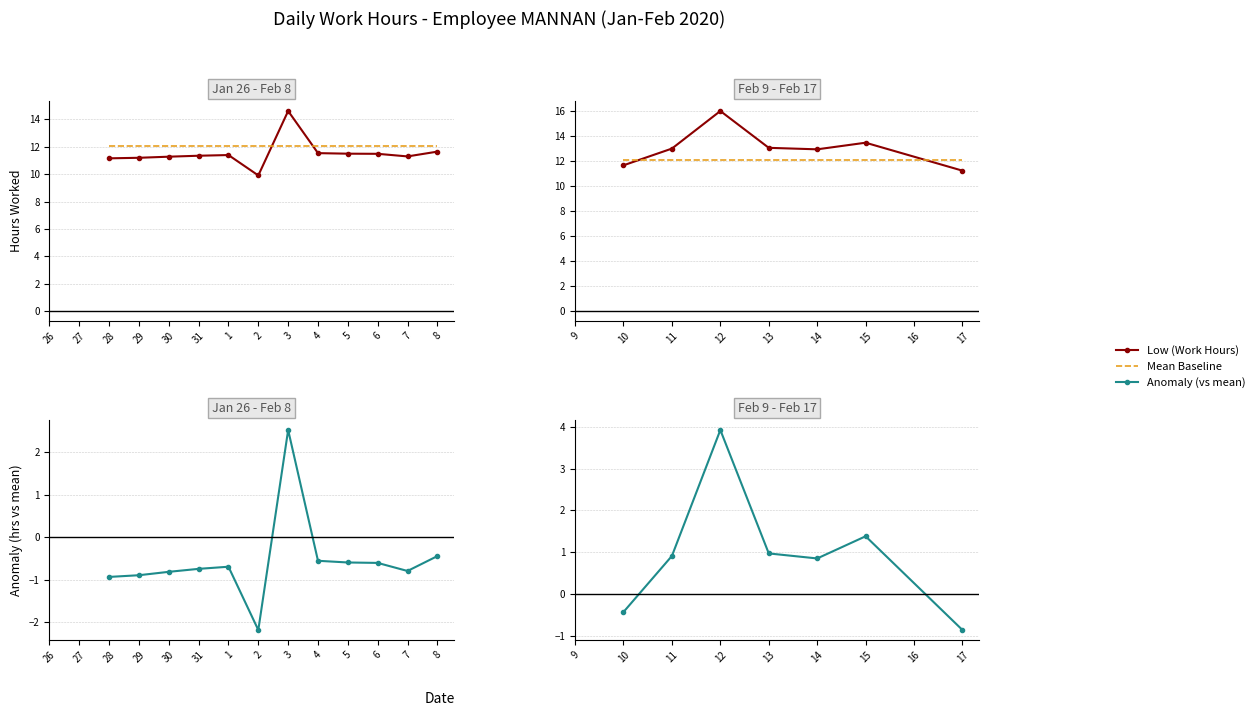

Is the value of Anomaly (vs mean) at 14 greater than the value of Low (Work Hours) at 14?

No